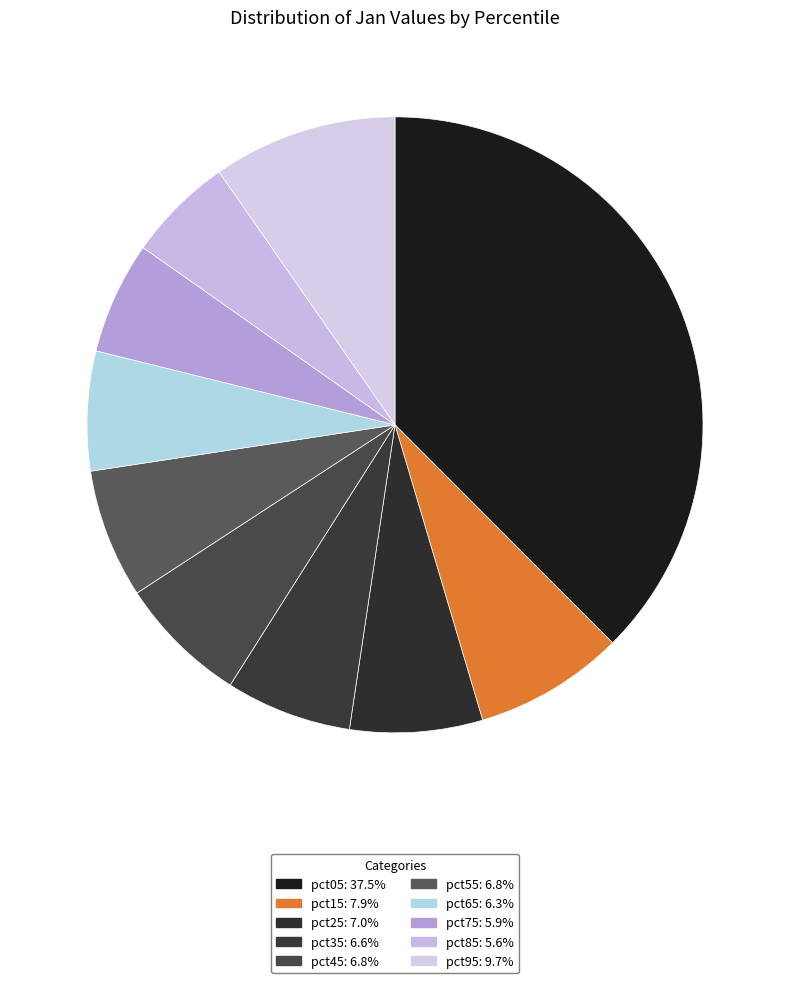

Which has a higher value, pct25 or pct05?

pct05